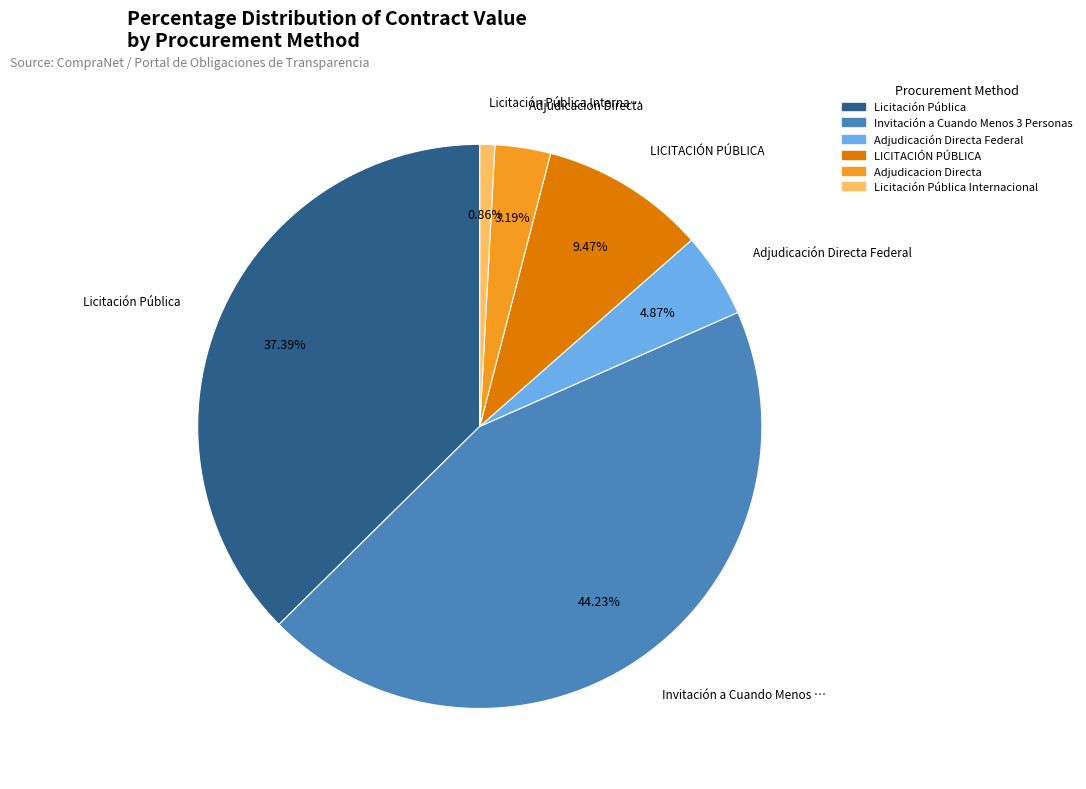

Rank the categories by value from lowest to highest.

Licitación Pública Internacional, Adjudicacion Directa, Adjudicación Directa Federal, LICITACIÓN PÚBLICA, Licitación Pública, Invitación a Cuando Menos 3 Personas